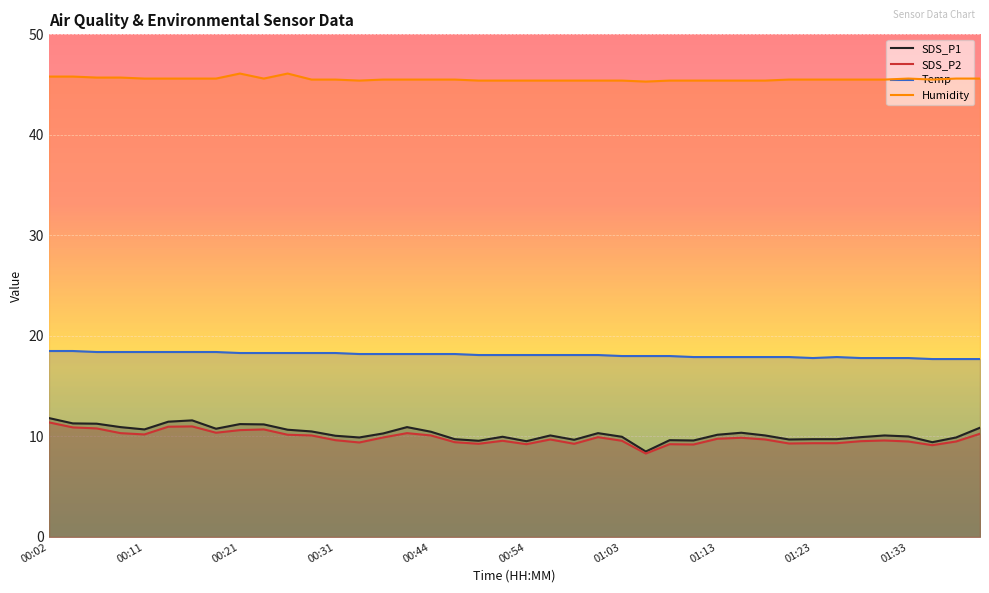

Reading left to right, list all the values displayed in this chart.

SDS_P1: 11.8	11.3	11.3	10.9	10.7	11.5	11.6	10.8	11.2	11.2	10.7	10.5	10.1	9.9	10.3	10.9	10.5	9.7	9.6	10.0	9.5	10.1	9.7	10.3	10.0	8.5	9.6	9.6	10.2	10.4	10.1	9.7	9.7	9.7	9.9	10.1	10.0	9.4	9.9	10.9
SDS_P2: 11.4	10.9	10.8	10.3	10.2	11.0	11.0	10.4	10.6	10.7	10.2	10.1	9.6	9.4	9.9	10.3	10.1	9.4	9.3	9.6	9.2	9.7	9.3	9.9	9.6	8.3	9.2	9.2	9.8	9.9	9.7	9.3	9.3	9.3	9.5	9.6	9.5	9.1	9.5	10.3
Temp: 18.5	18.5	18.4	18.4	18.4	18.4	18.4	18.4	18.3	18.3	18.3	18.3	18.3	18.2	18.2	18.2	18.2	18.2	18.1	18.1	18.1	18.1	18.1	18.1	18.0	18.0	18.0	17.9	17.9	17.9	17.9	17.9	17.8	17.9	17.8	17.8	17.8	17.7	17.7	17.7
Humidity: 45.8	45.8	45.7	45.7	45.6	45.6	45.6	45.6	46.1	45.6	46.1	45.5	45.5	45.4	45.5	45.5	45.5	45.5	45.4	45.4	45.4	45.4	45.4	45.4	45.4	45.3	45.4	45.4	45.4	45.4	45.4	45.5	45.5	45.5	45.5	45.5	45.6	45.5	45.6	45.6